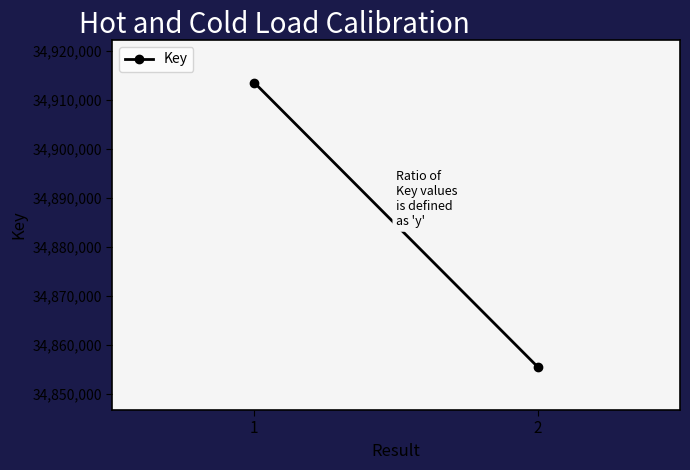

Count the values in the range 34855358 to 34913437.

2